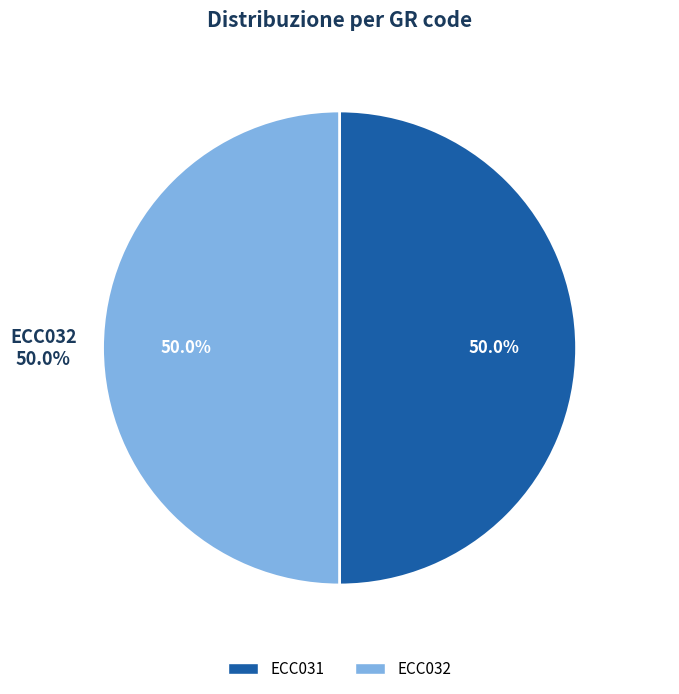

To the nearest percent, what percentage of the pie is ECC031?

50%